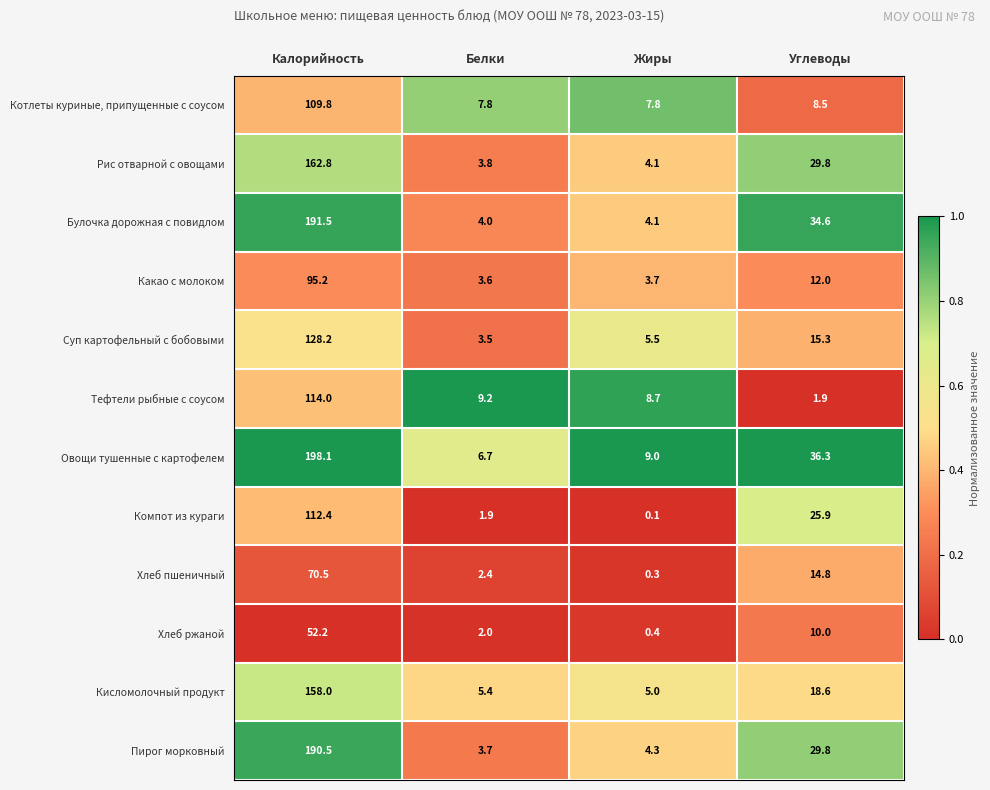

At how many categories does at least one series exceed 0?

4